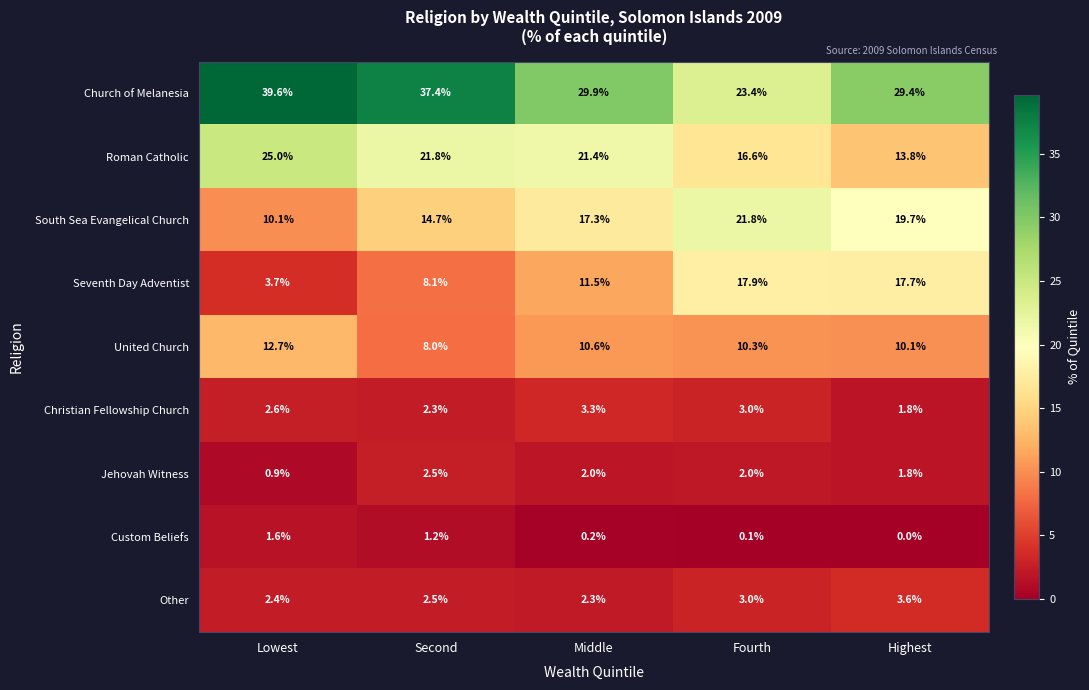

What is the approximate value of South Sea Evangelical Church at Second?

14.7